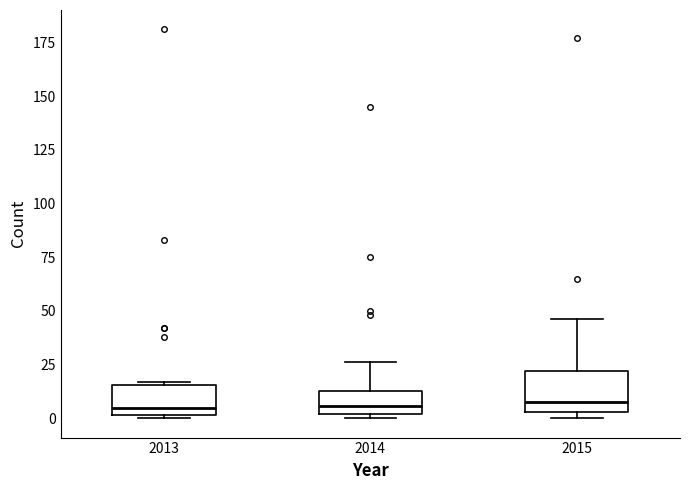

Reading left to right, read every box against the y-axis: the position of its median line, the range the box covers, and the ends of its whiskers. The values are not printed on the chart, so give them approximately, as read against the axis.

2013: median 5, box 0 to 15, whiskers 0 to 15
2014: median 5, box 0 to 15, whiskers 0 (just below the box's lower edge) to 25
2015: median 10, box 5 to 20, whiskers 0 to 45